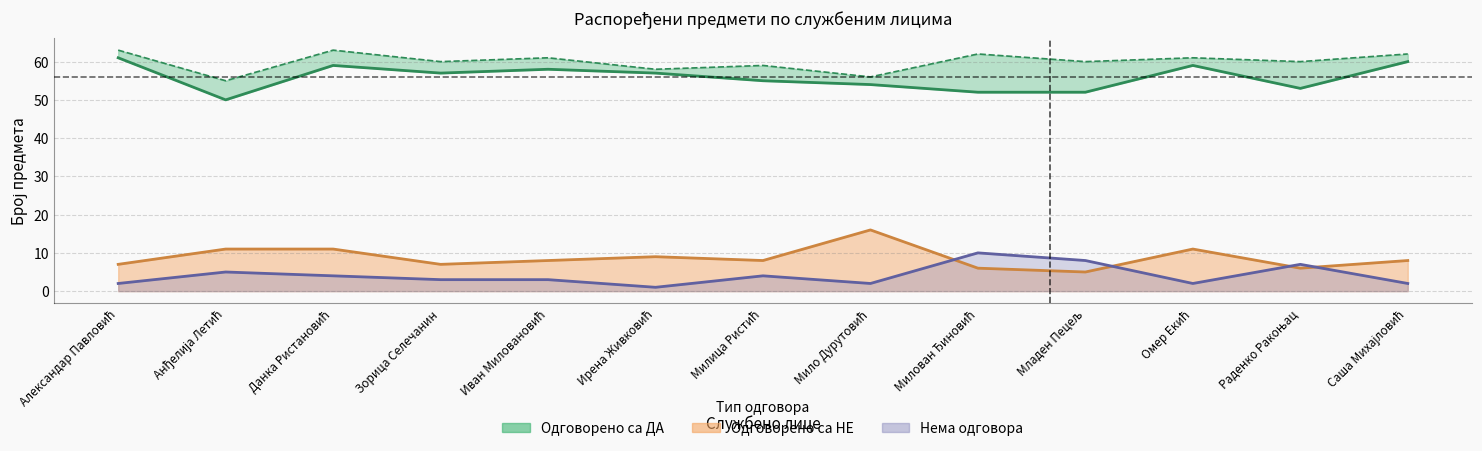

How many lines are shown in the chart?

4